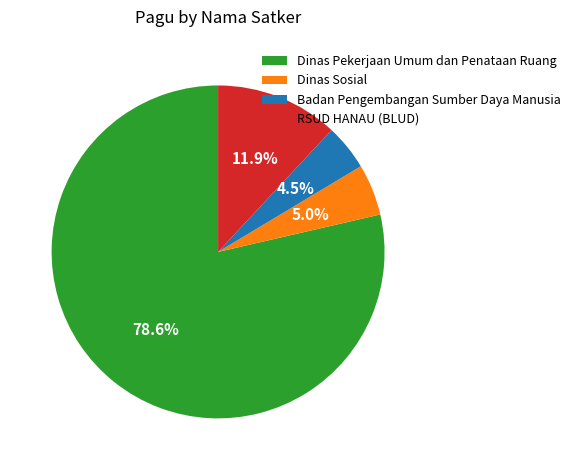

Between Dinas Sosial and RSUD HANAU (BLUD), which is larger?

RSUD HANAU (BLUD)